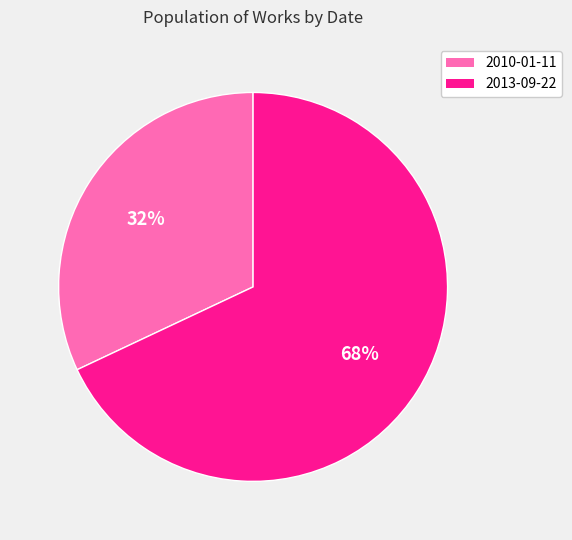

The 2013-09-22 slice represents 76% of the pie. True or false?

False